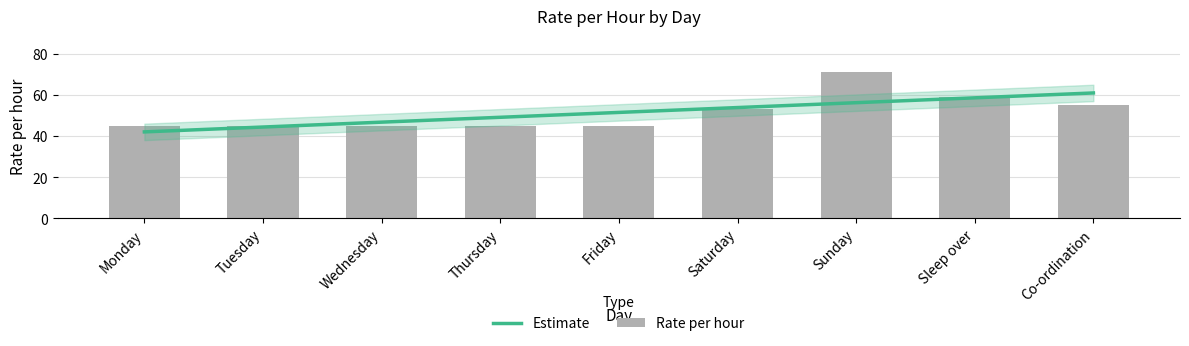

What is the difference between the maximum and minimum values?

26